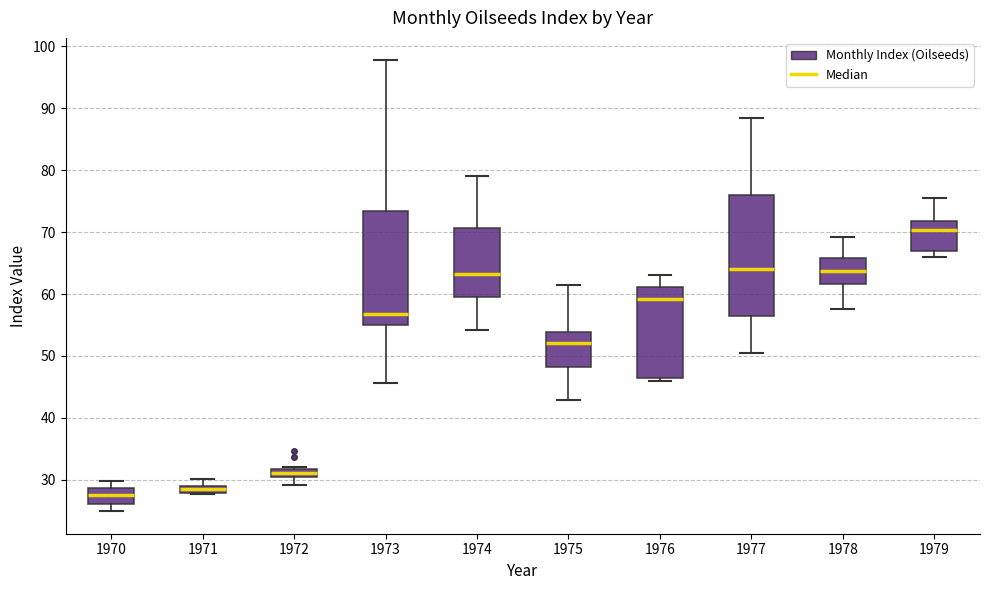

Comparing the boxes themselves (not the whiskers), which one is the tallest?

1977